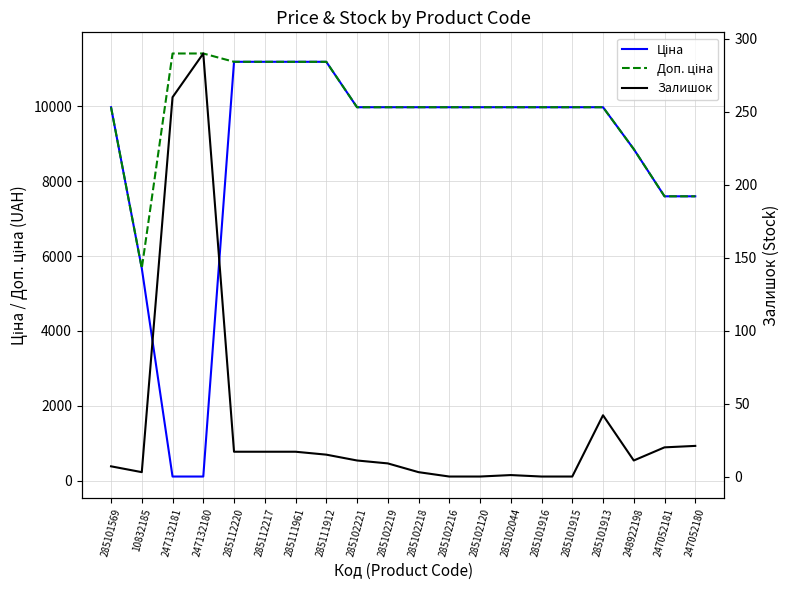

Reading left to right, extract all data points from this chart.

Ціна: 285101569=9975.0	10832185=5673.8	247132181=114.1	247132180=114.1	285112220=11188.2	285112217=11188.2	285111961=11188.2	285111912=11188.2	285102221=9975.0	285102219=9975.0	285102218=9975.0	285102216=9975.0	285102120=9975.0	285102044=9975.0	285101916=9975.0	285101915=9975.0	285101913=9975.0	248922198=8856.7	247052181=7596.5	247052180=7596.5
Доп. ціна: 285101569=9975.0	10832185=5673.8	247132181=11410.0	247132180=11410.0	285112220=11188.2	285112217=11188.2	285111961=11188.2	285111912=11188.2	285102221=9975.0	285102219=9975.0	285102218=9975.0	285102216=9975.0	285102120=9975.0	285102044=9975.0	285101916=9975.0	285101915=9975.0	285101913=9975.0	248922198=8856.7	247052181=7596.5	247052180=7596.5
Залишок: 285101569=7.0	10832185=3.0	247132181=260.0	247132180=290.0	285112220=17.0	285112217=17.0	285111961=17.0	285111912=15.0	285102221=11.0	285102219=9.0	285102218=3.0	285102216=0.0	285102120=0.0	285102044=1.0	285101916=0.0	285101915=0.0	285101913=42.0	248922198=11.0	247052181=20.0	247052180=21.0